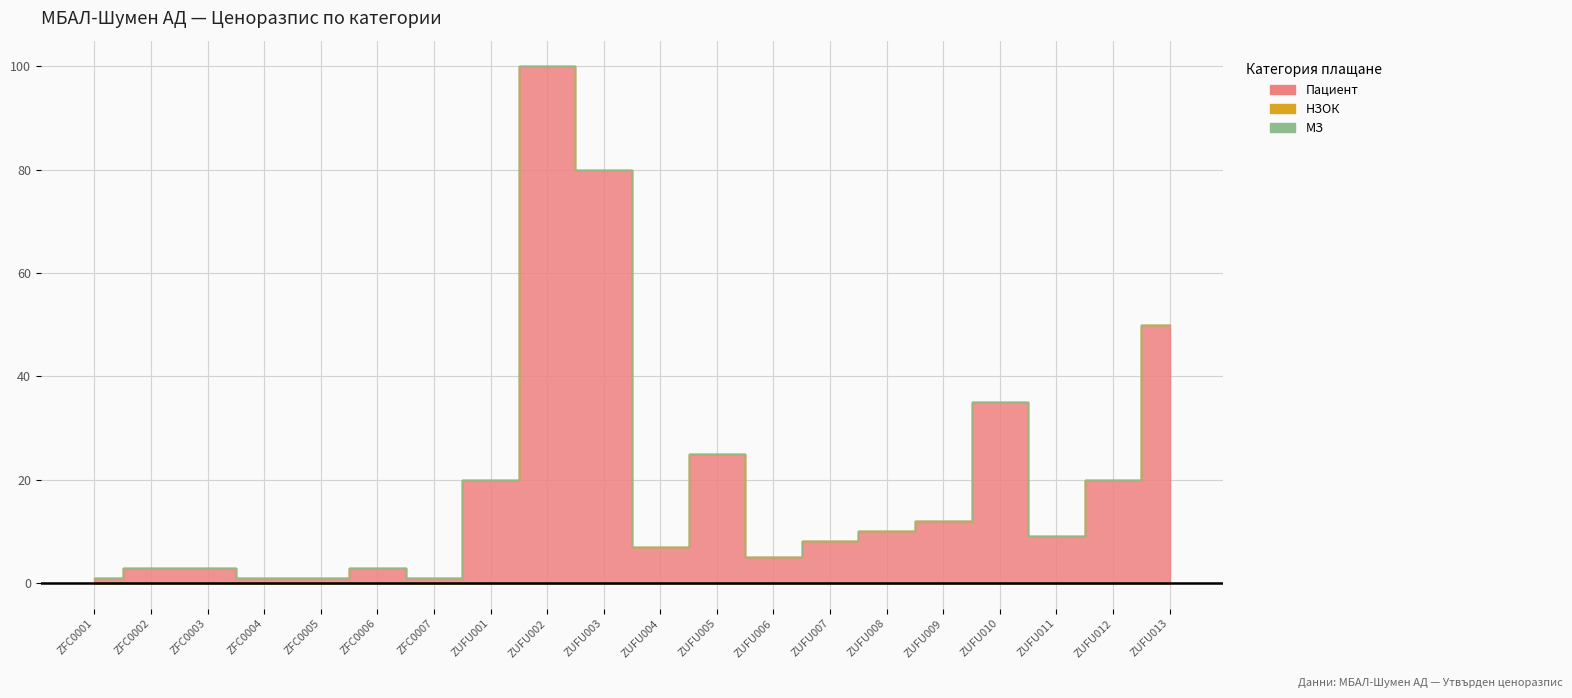

Rank the categories by Пациент value from lowest to highest.

ZFC0001, ZFC0004, ZFC0005, ZFC0007, ZFC0002, ZFC0003, ZFC0006, ZUFU006, ZUFU004, ZUFU007, ZUFU011, ZUFU008, ZUFU009, ZUFU001, ZUFU012, ZUFU005, ZUFU010, ZUFU013, ZUFU003, ZUFU002